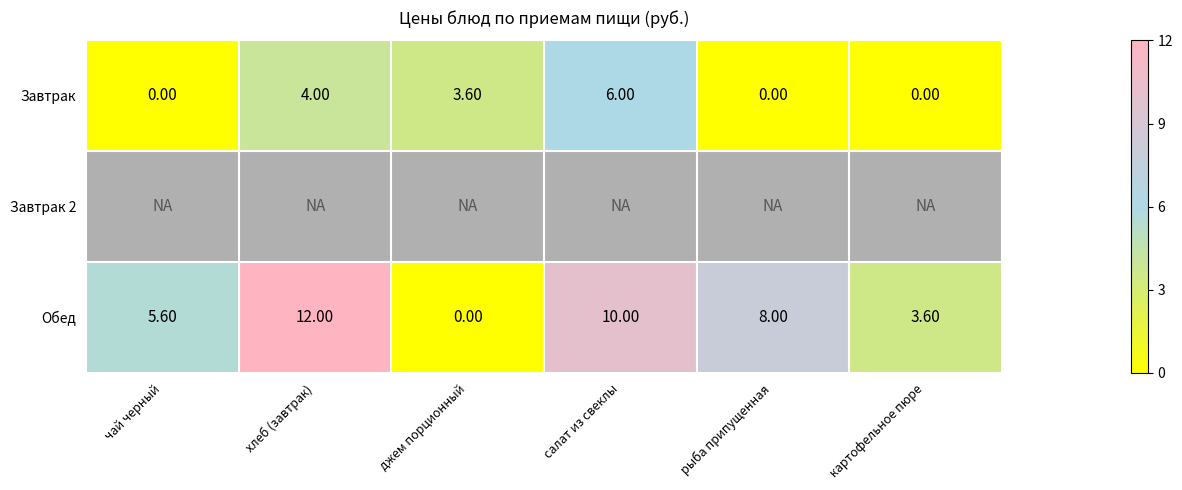

Rank the categories by Обед value from highest to lowest.

хлеб (завтрак), салат из свеклы, рыба припущенная, чай черный, картофельное пюре, джем порционный